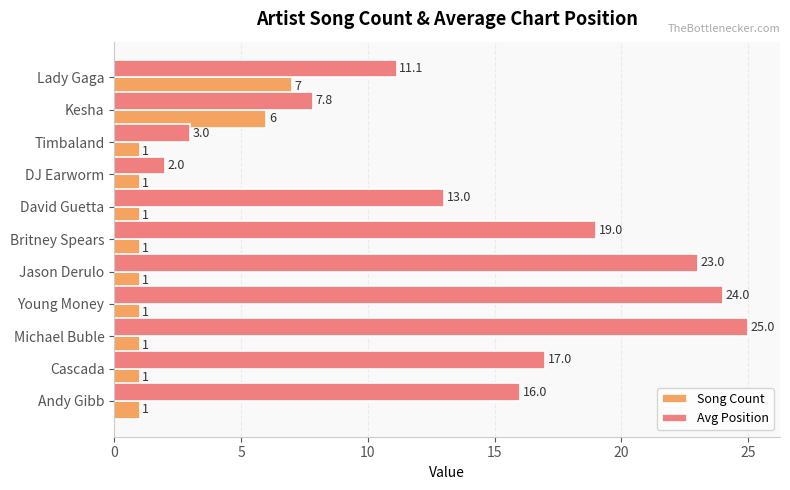

Which series changed the most between Jason Derulo and Young Money?

Avg Position